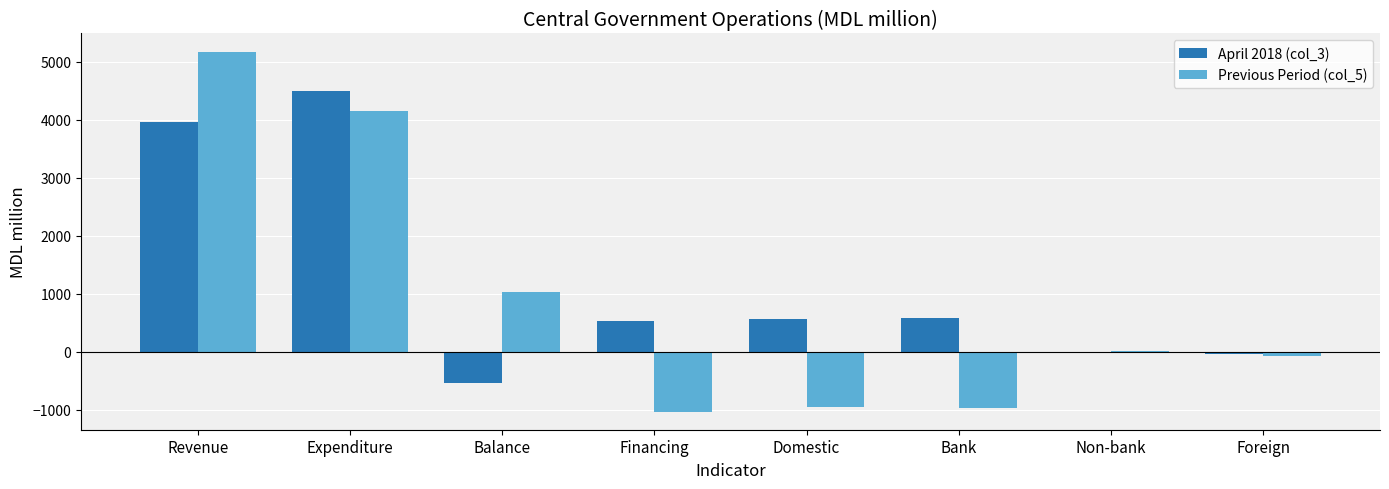

Which label corresponds to the largest value in the chart?

Revenue